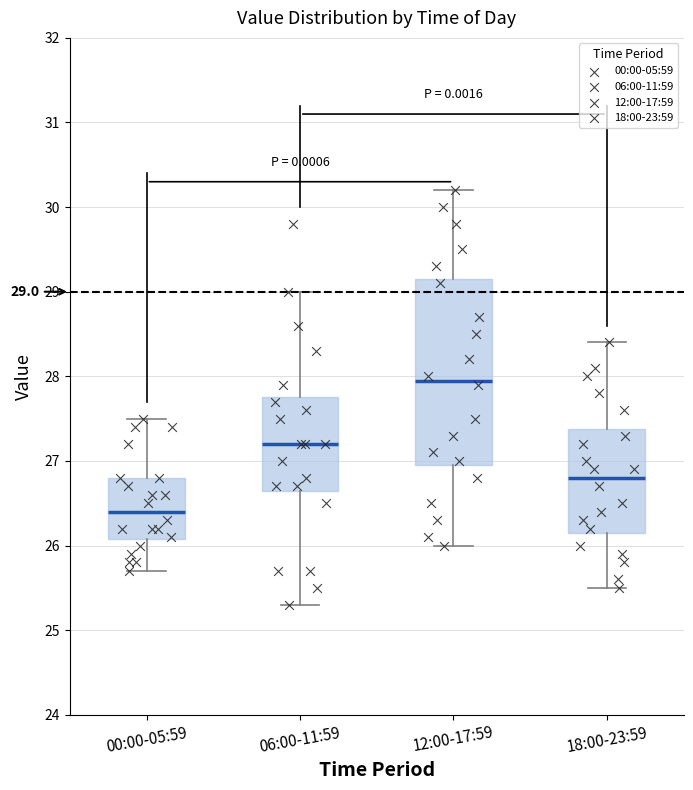

Which box has the highest median line?

12:00-17:59